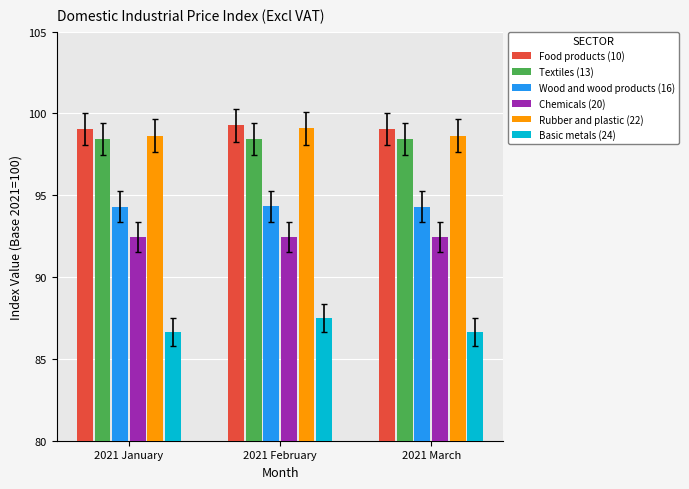

What is the maximum value shown in the chart?

99.3